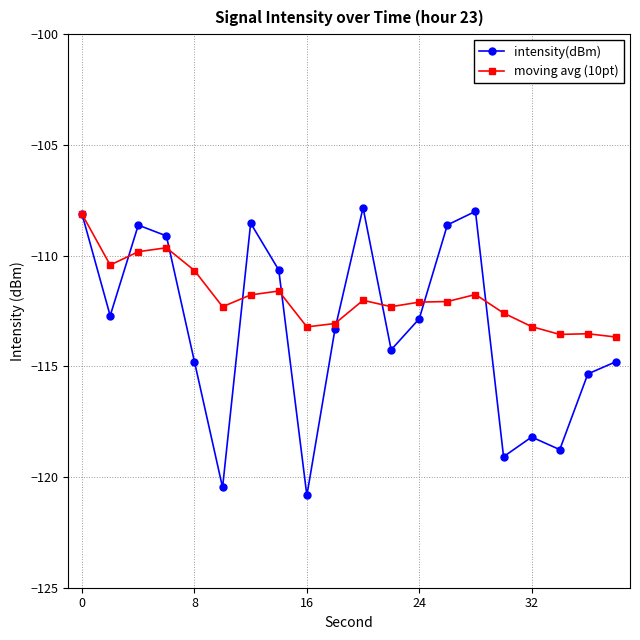

Which series has the largest total across all categories?

moving avg (10pt)